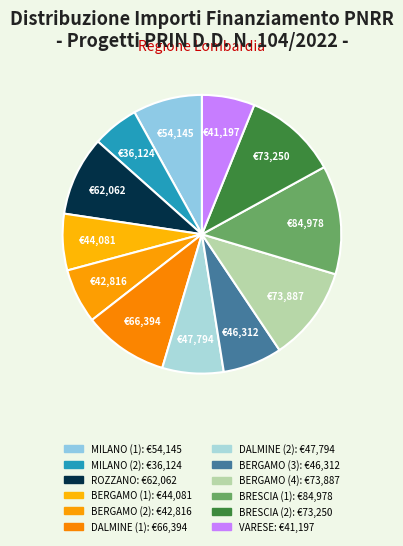

To the nearest percent, what is the difference between the largest and smallest slice percentages?

7%